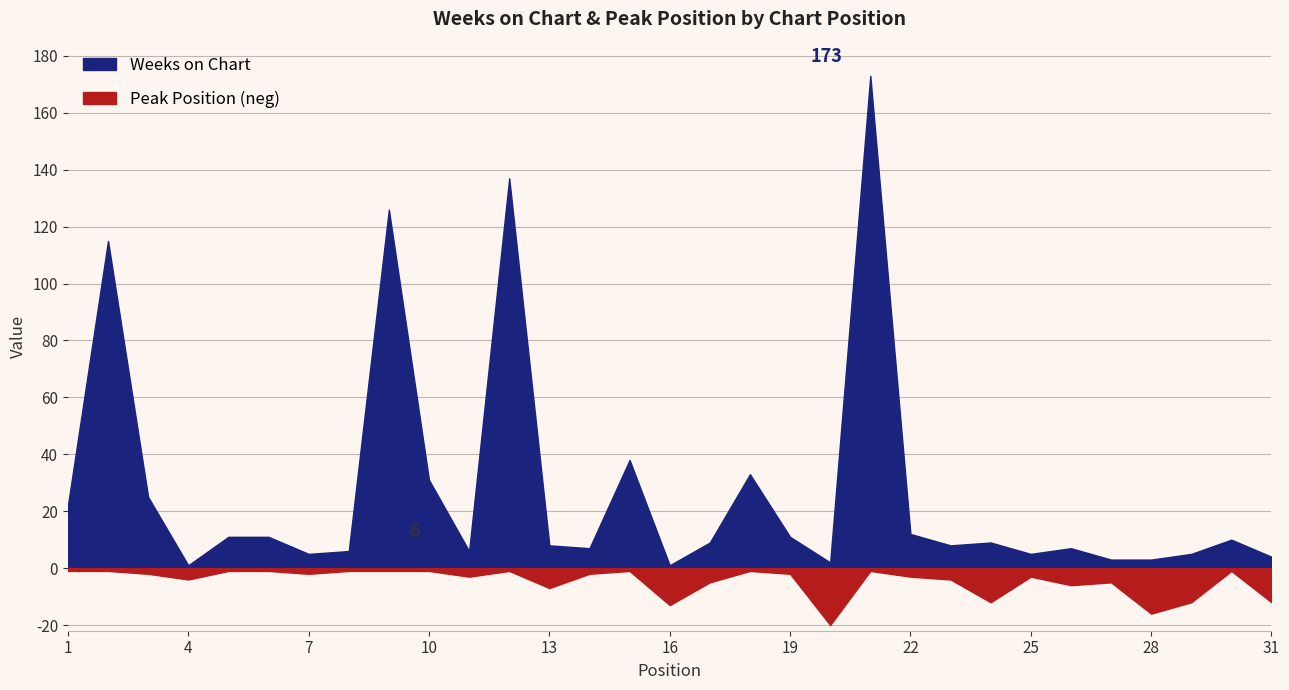

What is the maximum value shown in the chart?

173